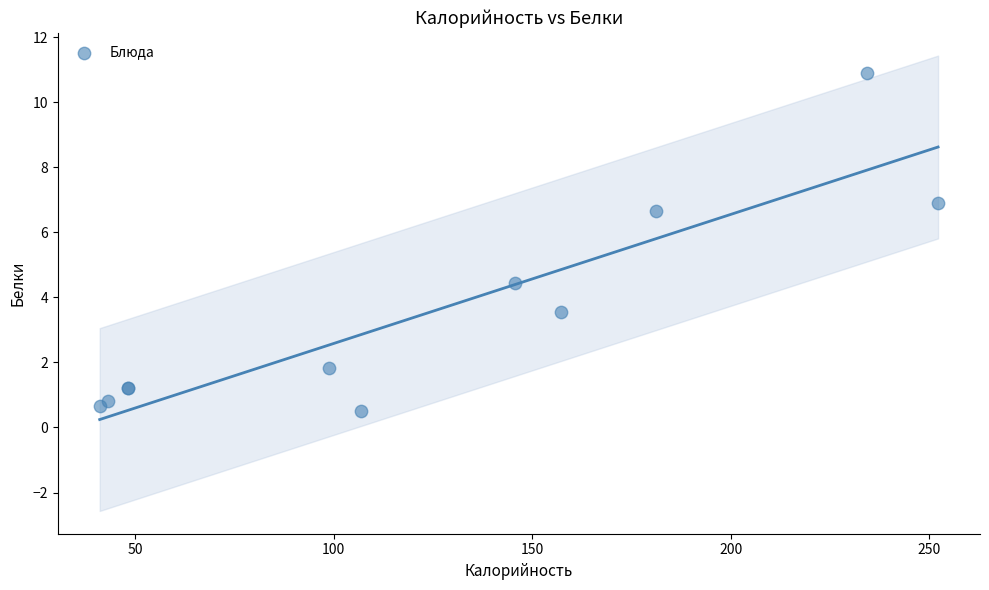

What Y value in the scatter plot is closest to 5?

4.4